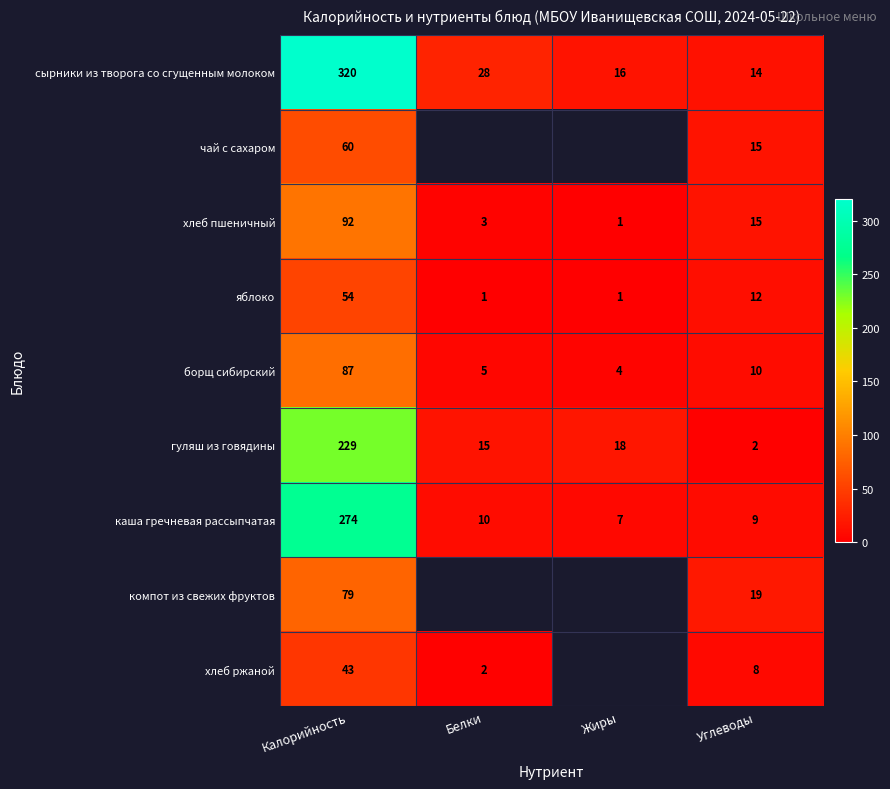

At which label does сырники из творога со сгущенным молоком reach its peak?

Калорийность